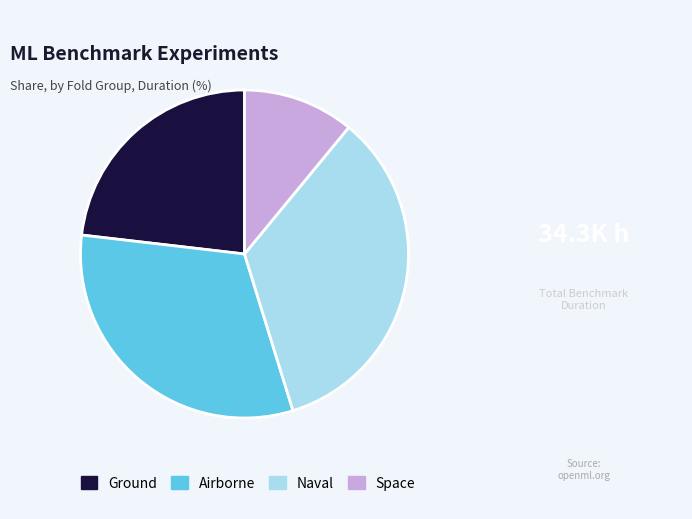

Combined, do Naval and Space account for over 50%?

No